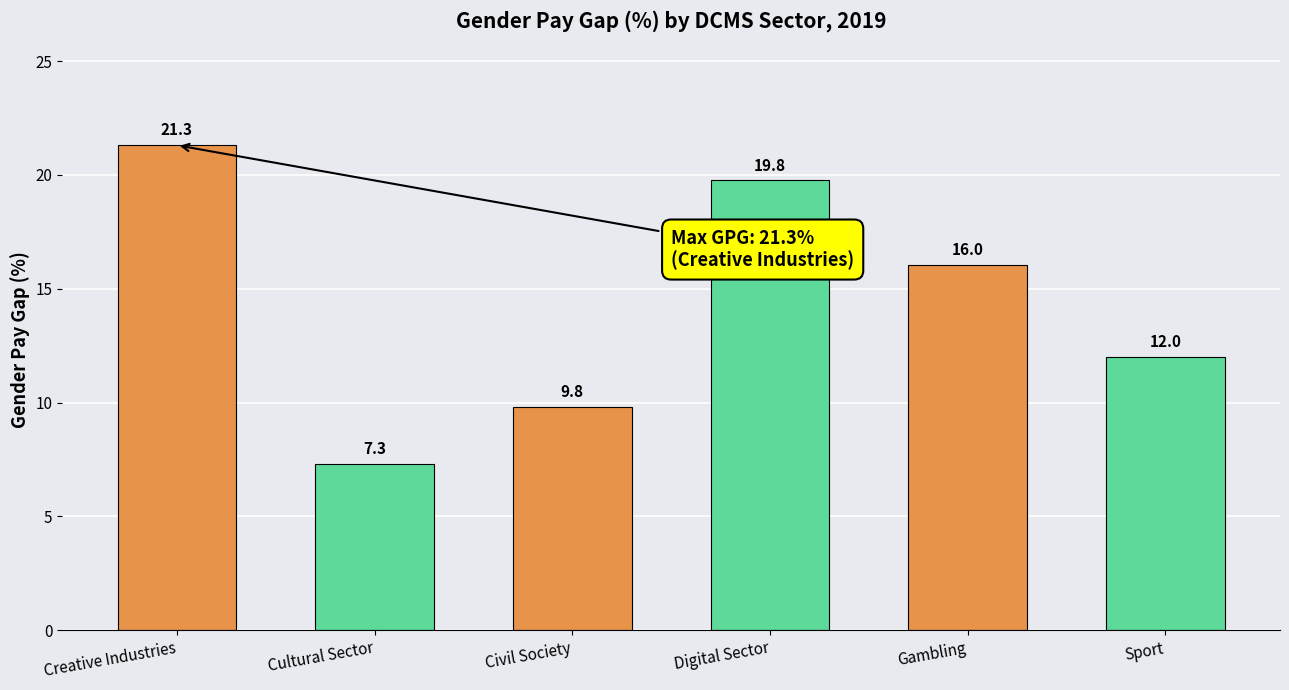

Rank the categories by value from highest to lowest.

Creative Industries, Digital Sector, Gambling, Sport, Civil Society, Cultural Sector